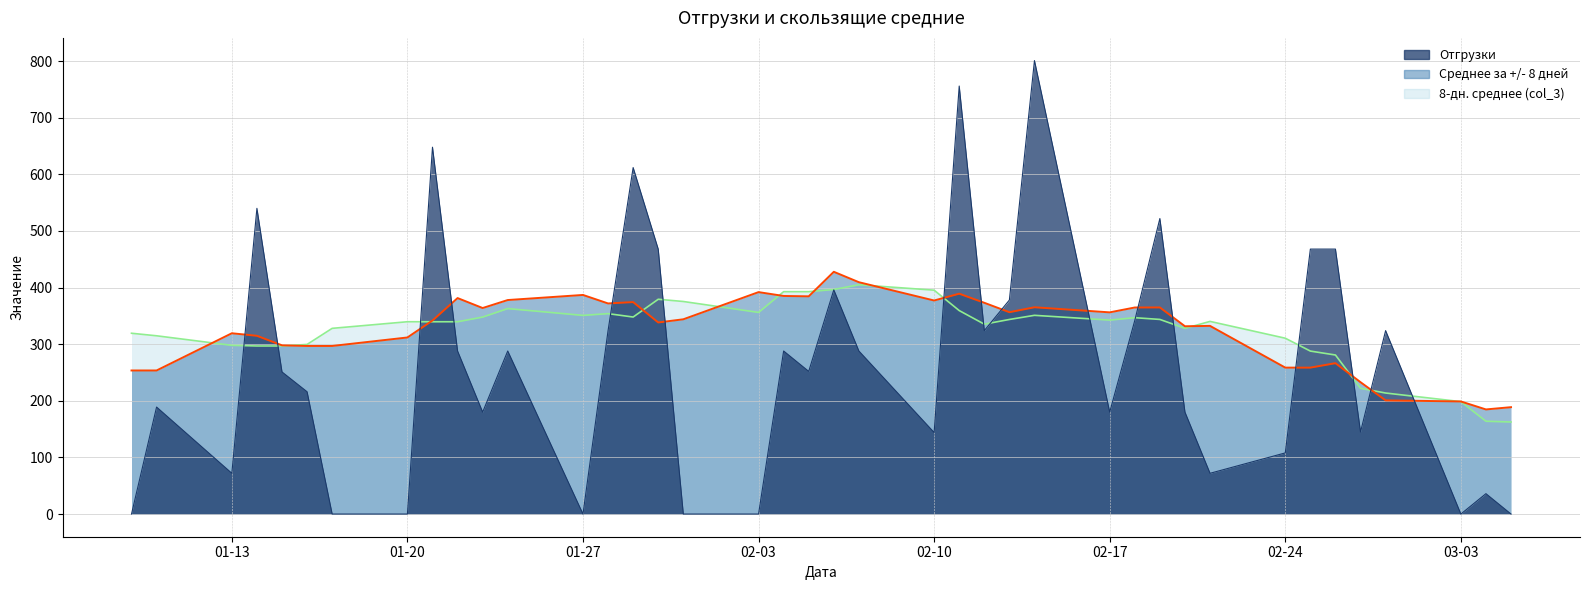

What are all the series names shown in the legend?

Отгрузки, Среднее за +/- 8 дней, 8-дн. среднее (col_3)